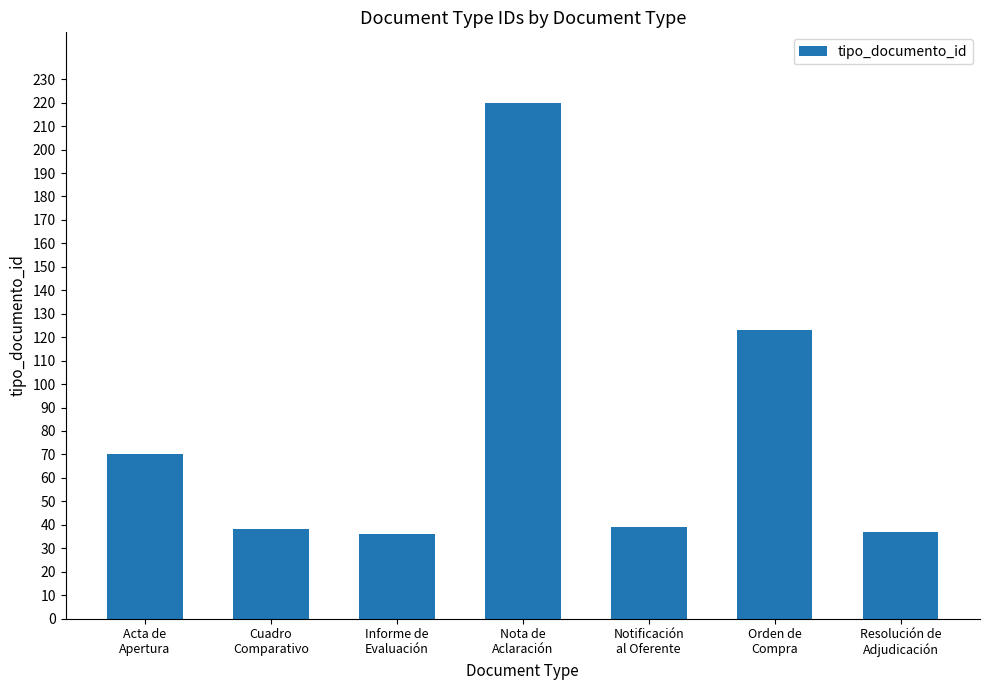

Reading left to right, transcribe all the data shown in this chart.

Acta de
Apertura=70	Cuadro
Comparativo=38	Informe de
Evaluación=36	Nota de
Aclaración=220	Notificación
al Oferente=39	Orden de
Compra=123	Resolución de
Adjudicación=37